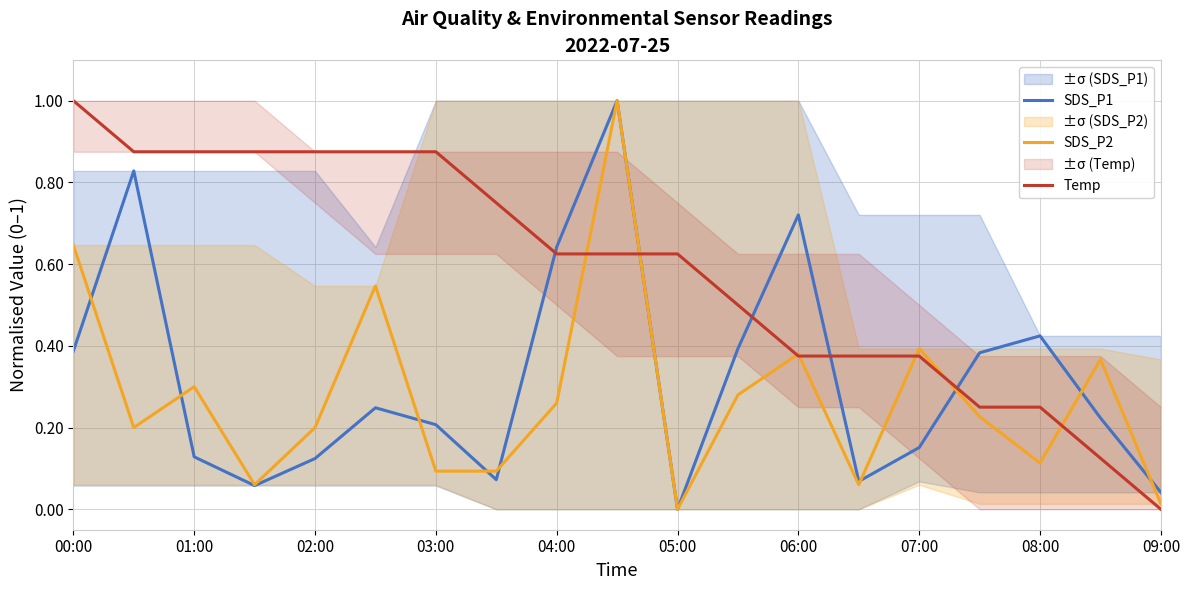

Which series has the largest range (max minus min)?

SDS_P1